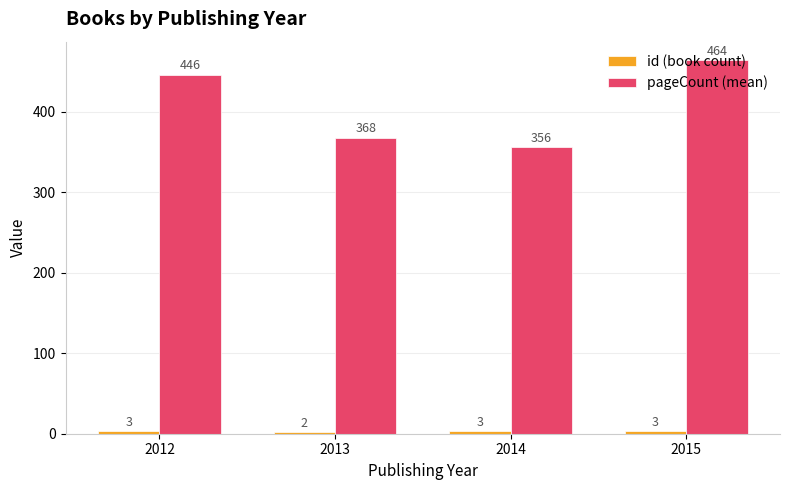

At which category is the sum across all series the highest?

2015